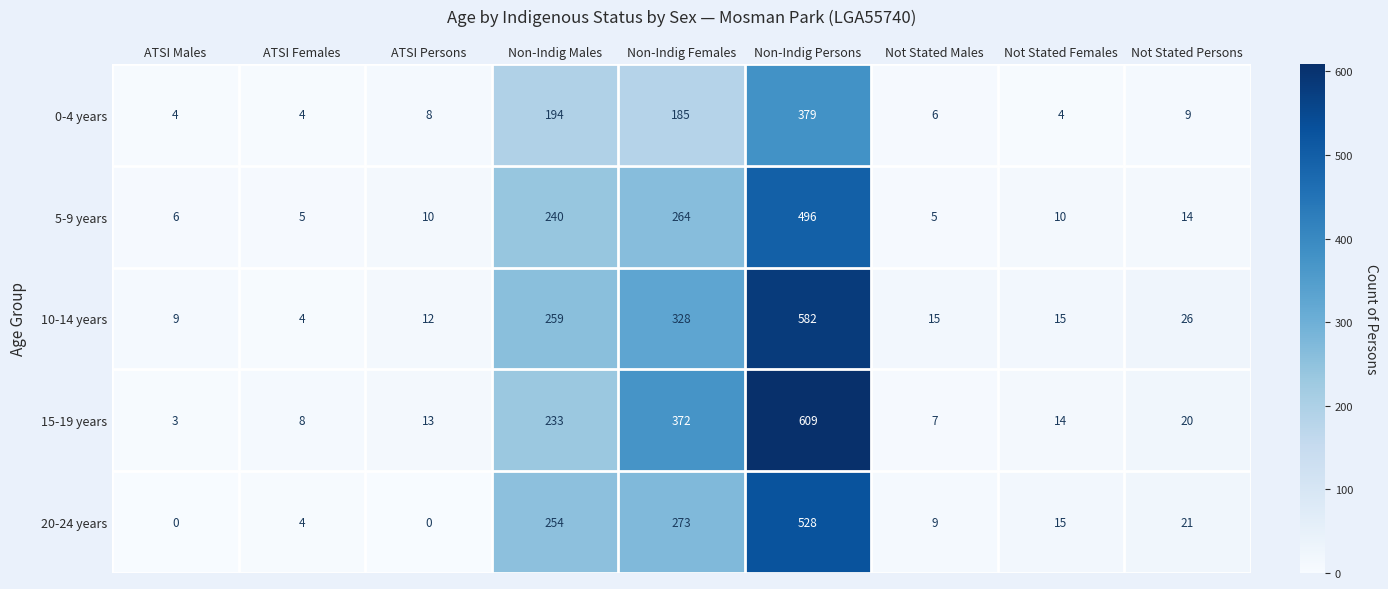

The 10-14 years series shows 26 at Not Stated Females. True or false?

False